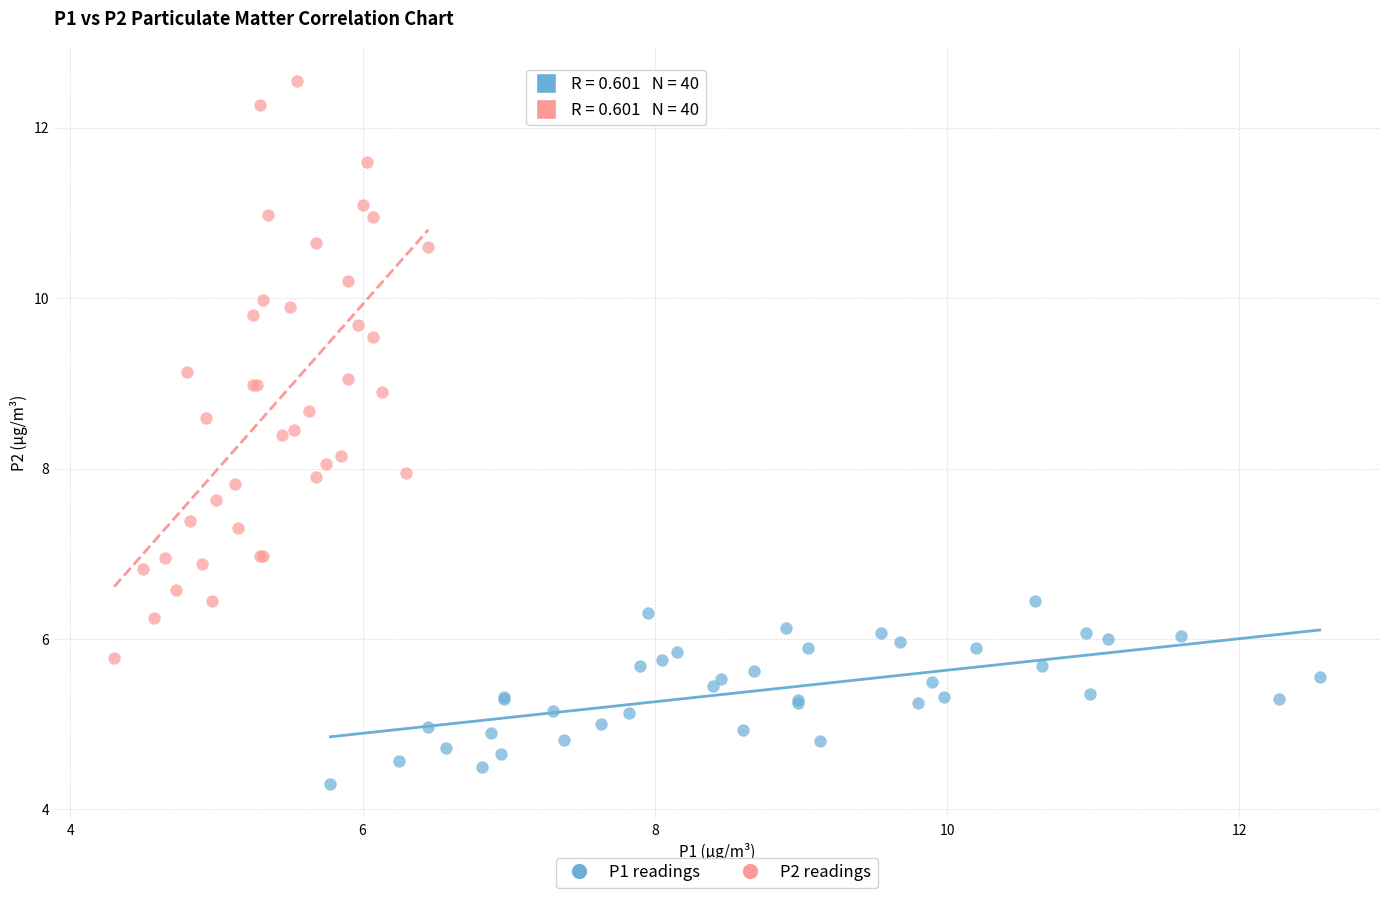

Which series contains the lowest Y value?

P1 readings